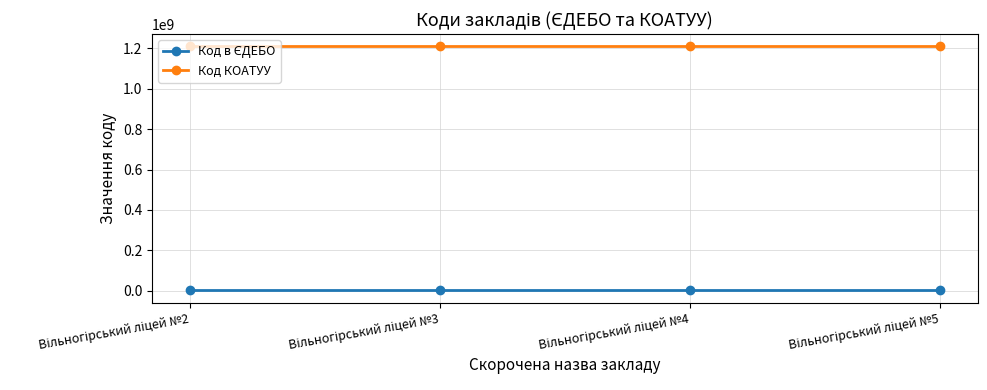

What is the highest value of the Код КОАТУУ series?

1210200000